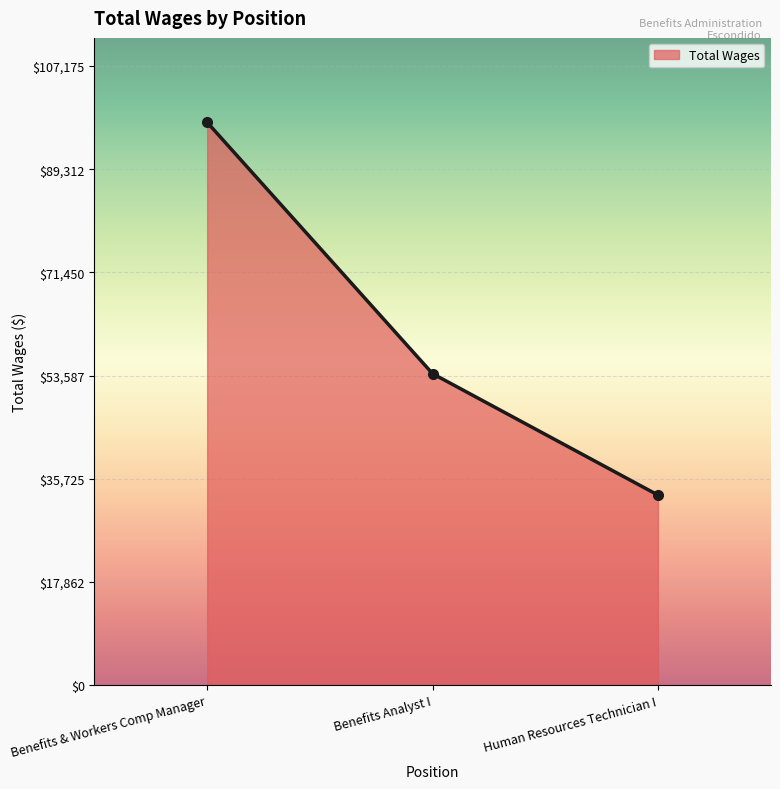

Rank the categories by value from highest to lowest.

Benefits & Workers Comp Manager, Benefits Analyst I, Human Resources Technician I